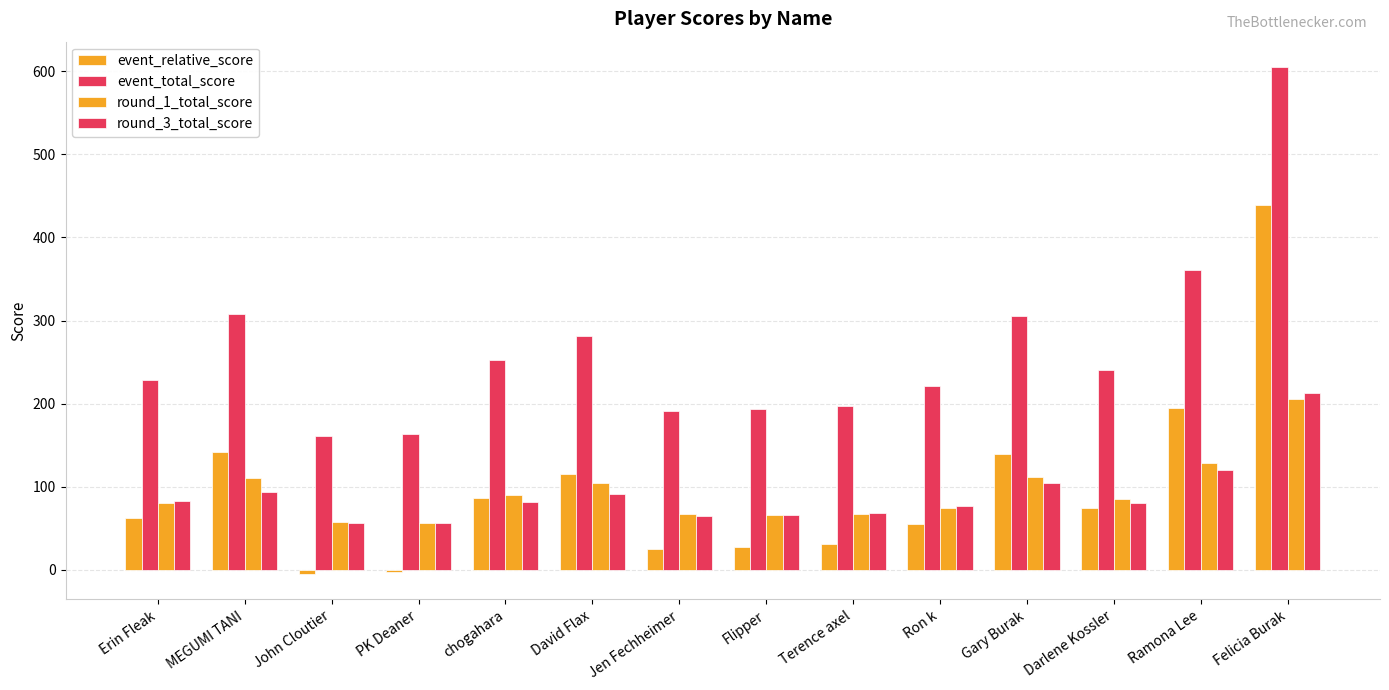

How many bars are there in each group?

4